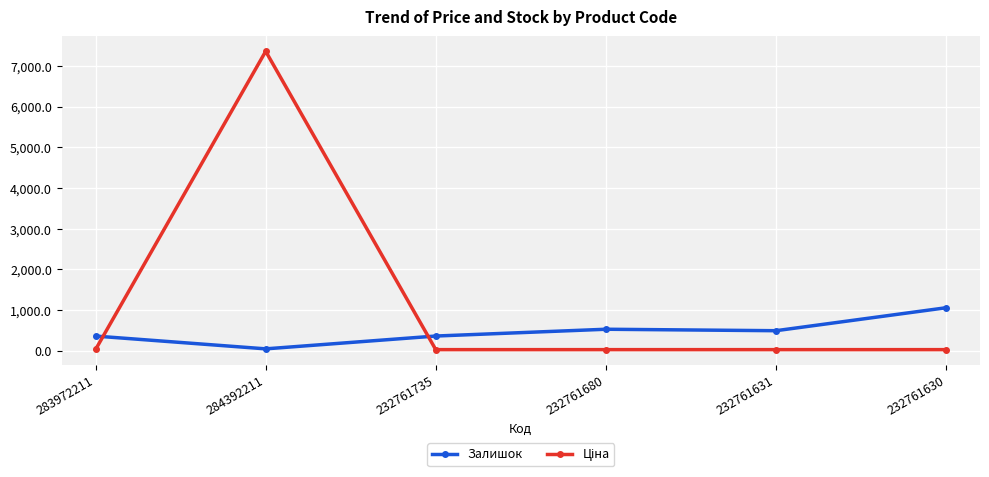

At which label does Залишок first exceed 492?

232761680